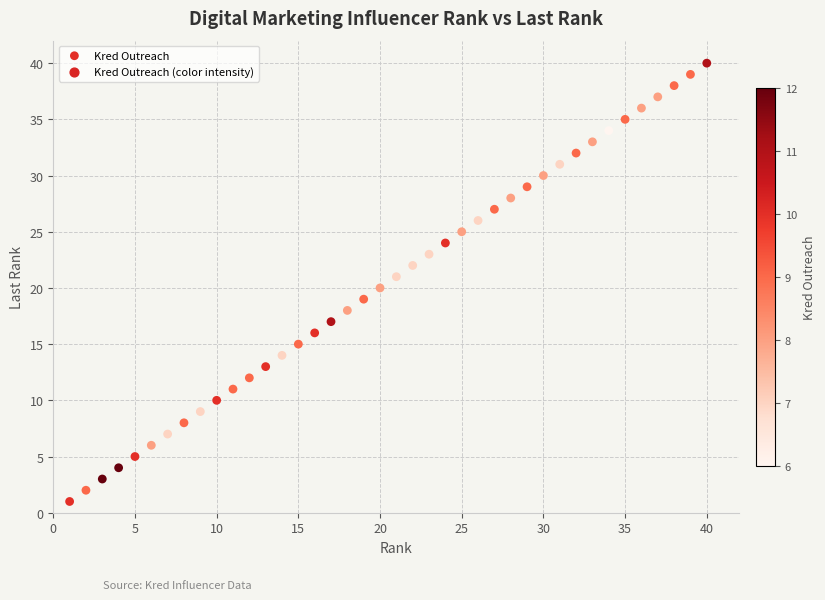

What is the range of Y values (max minus min)?

39